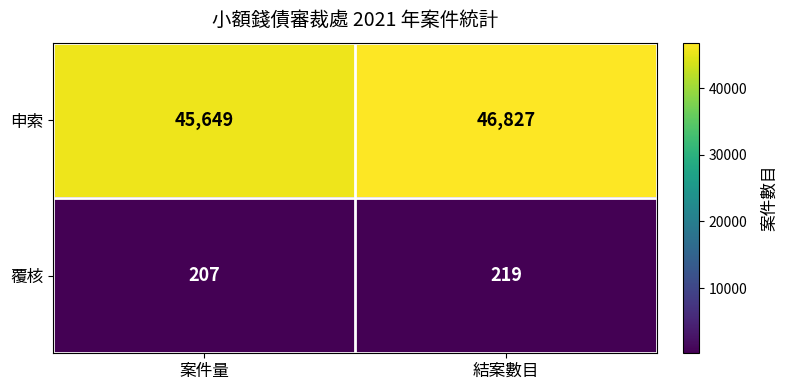

True or false: 申索 has a value of 16757 at 結案數目.

False